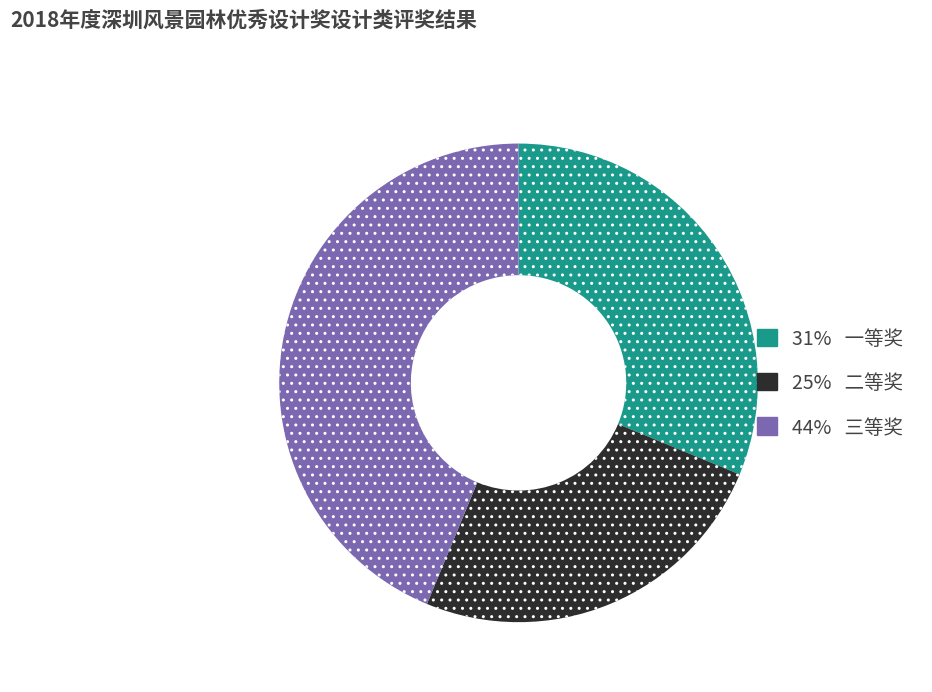

How many segments does this pie chart have?

3